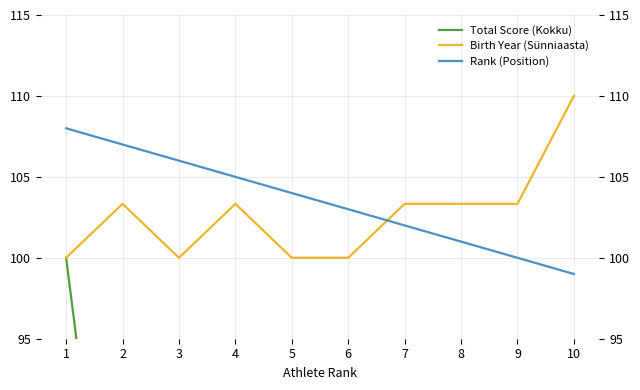

True or false: Birth Year (Sünniaasta) has a value of 136.0 at 3.

False